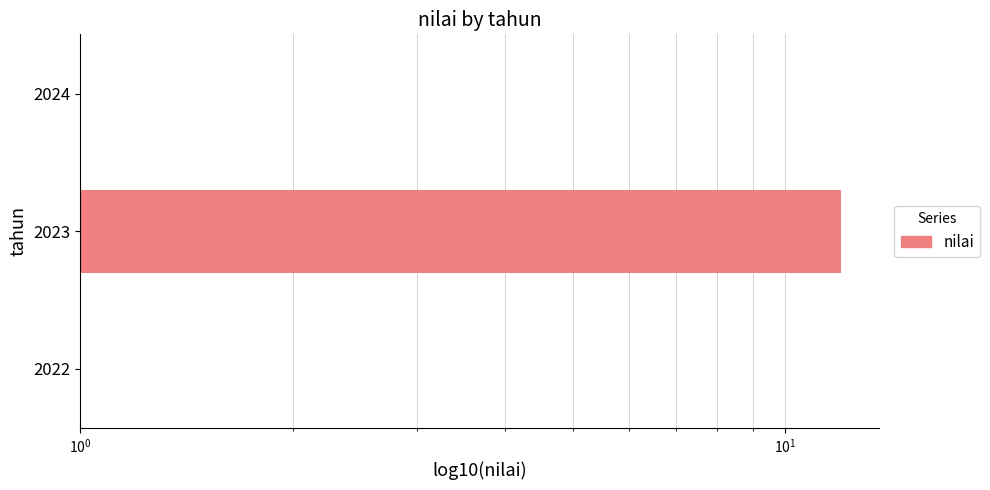

The value at 2024 is 1. True or false?

True